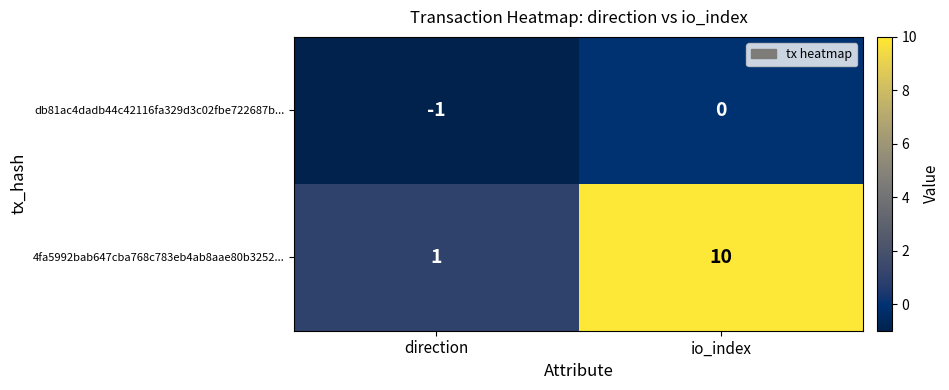

At io_index, list the series in order from smallest to largest.

db81ac4dadb44c42116fa329d3c02fbe722687b..., 4fa5992bab647cba768c783eb4ab8aae80b3252...